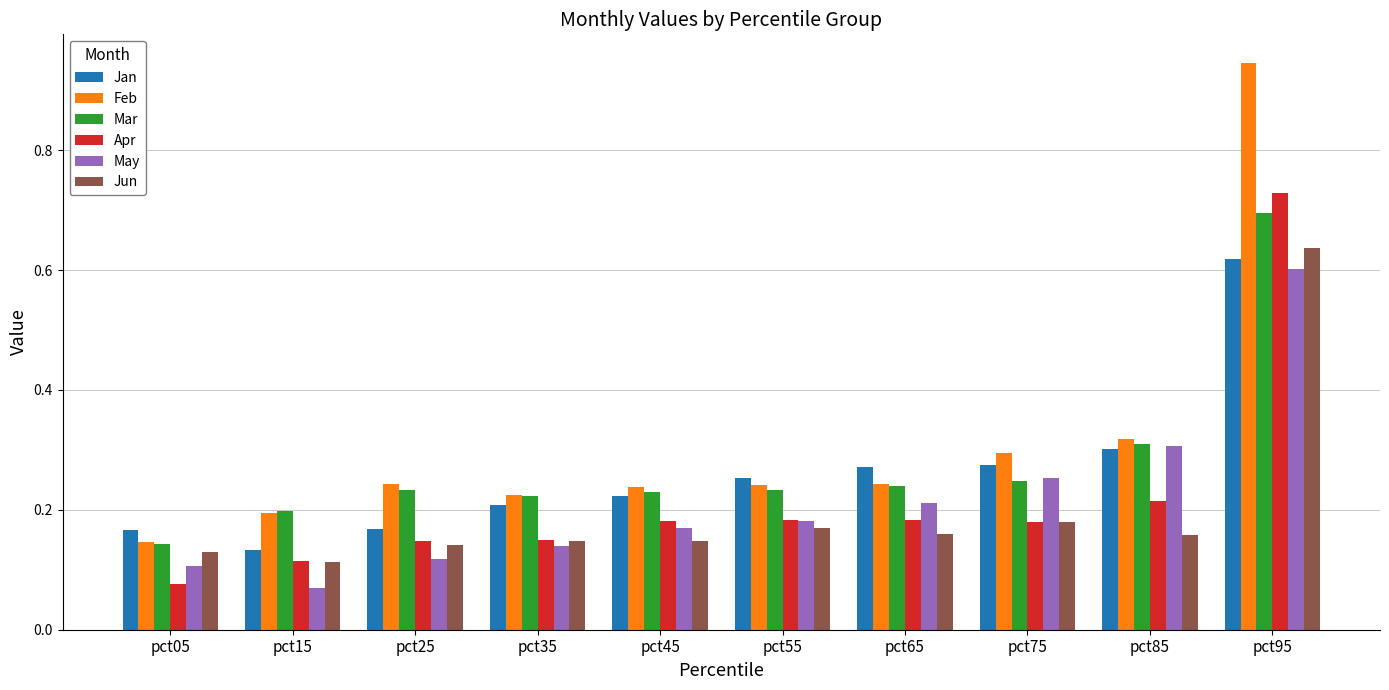

The value of Jan at pct45 is 0.2. True or false?

True